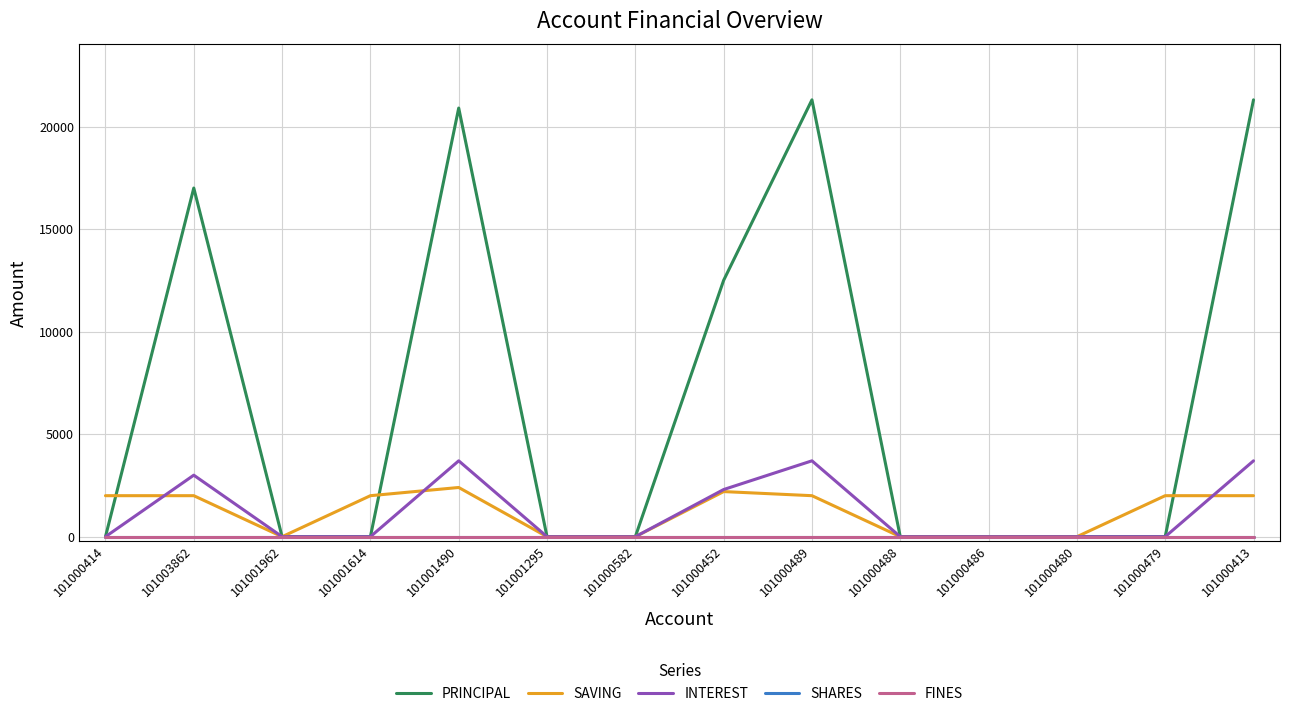

Does the chart have visible grid lines?

Yes